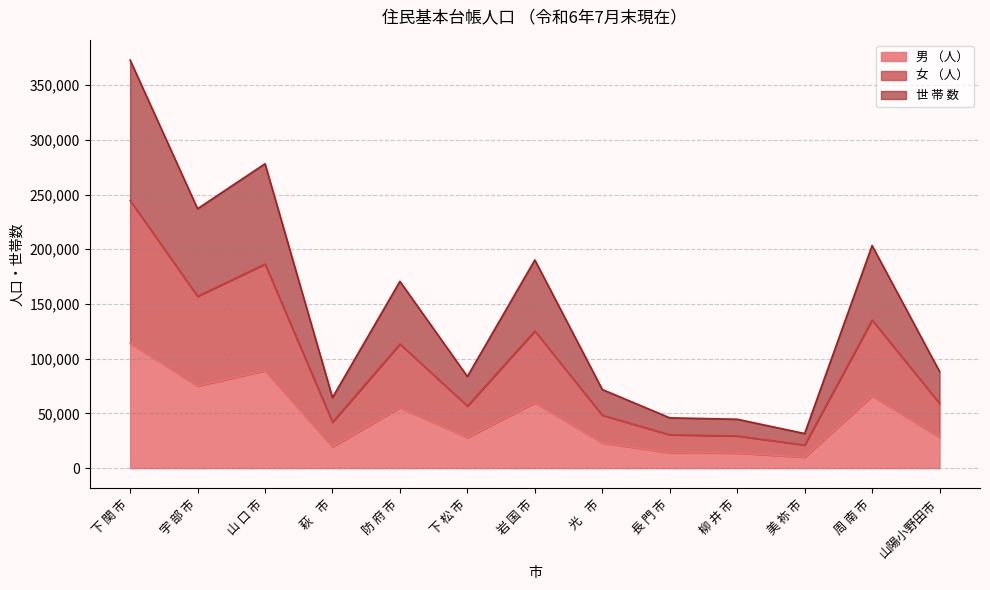

True or false: 世 帯 数 and 女 （人） cross at least once.

False